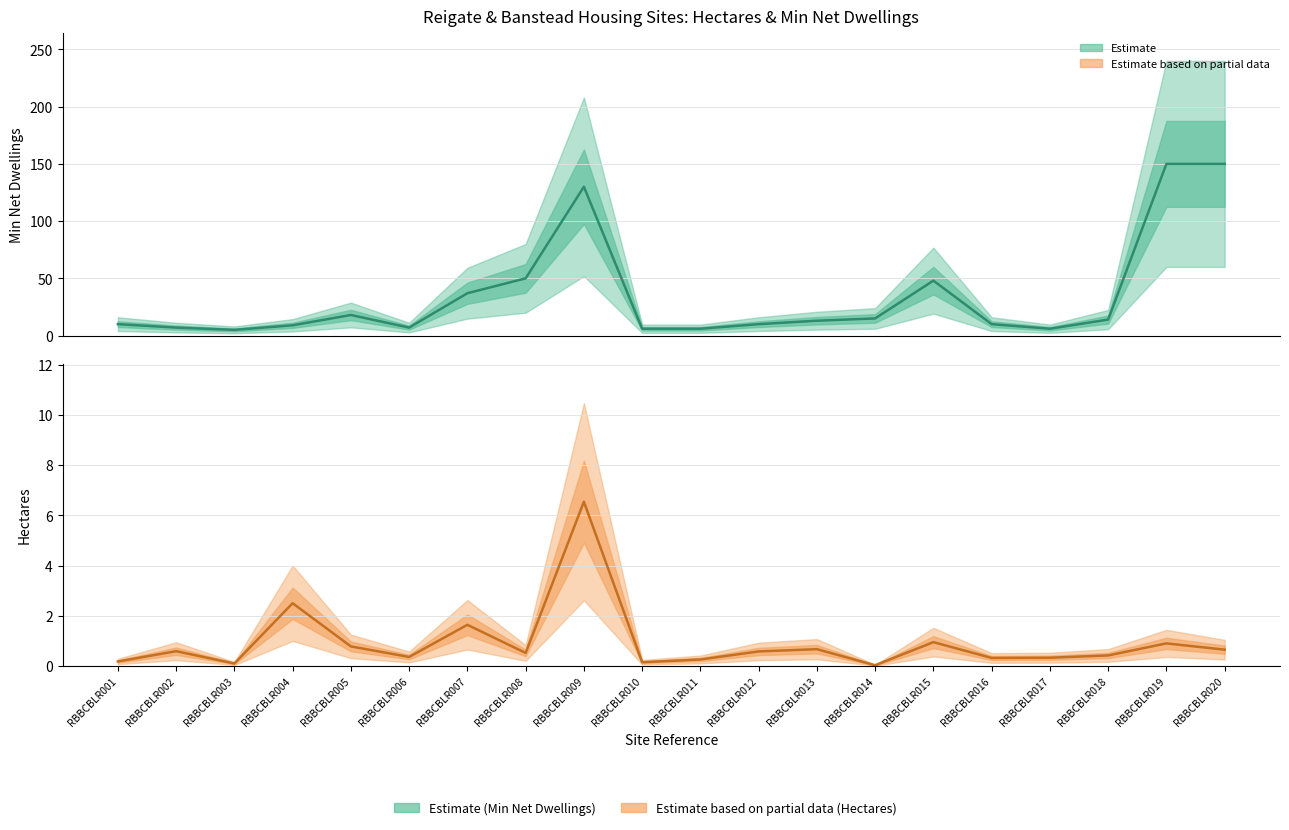

What is the difference between the maximum and minimum values in the MinNetDwellings series?

145.0